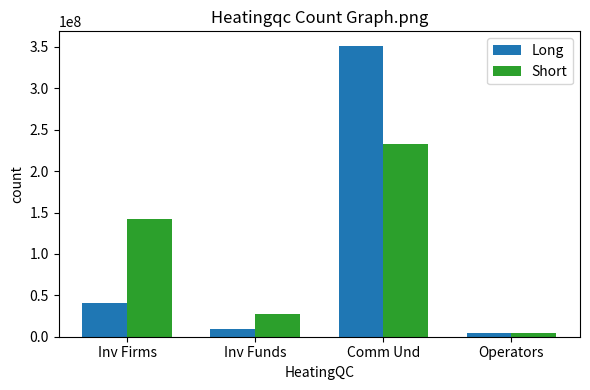

At which category is the sum across all series the highest?

Comm Und